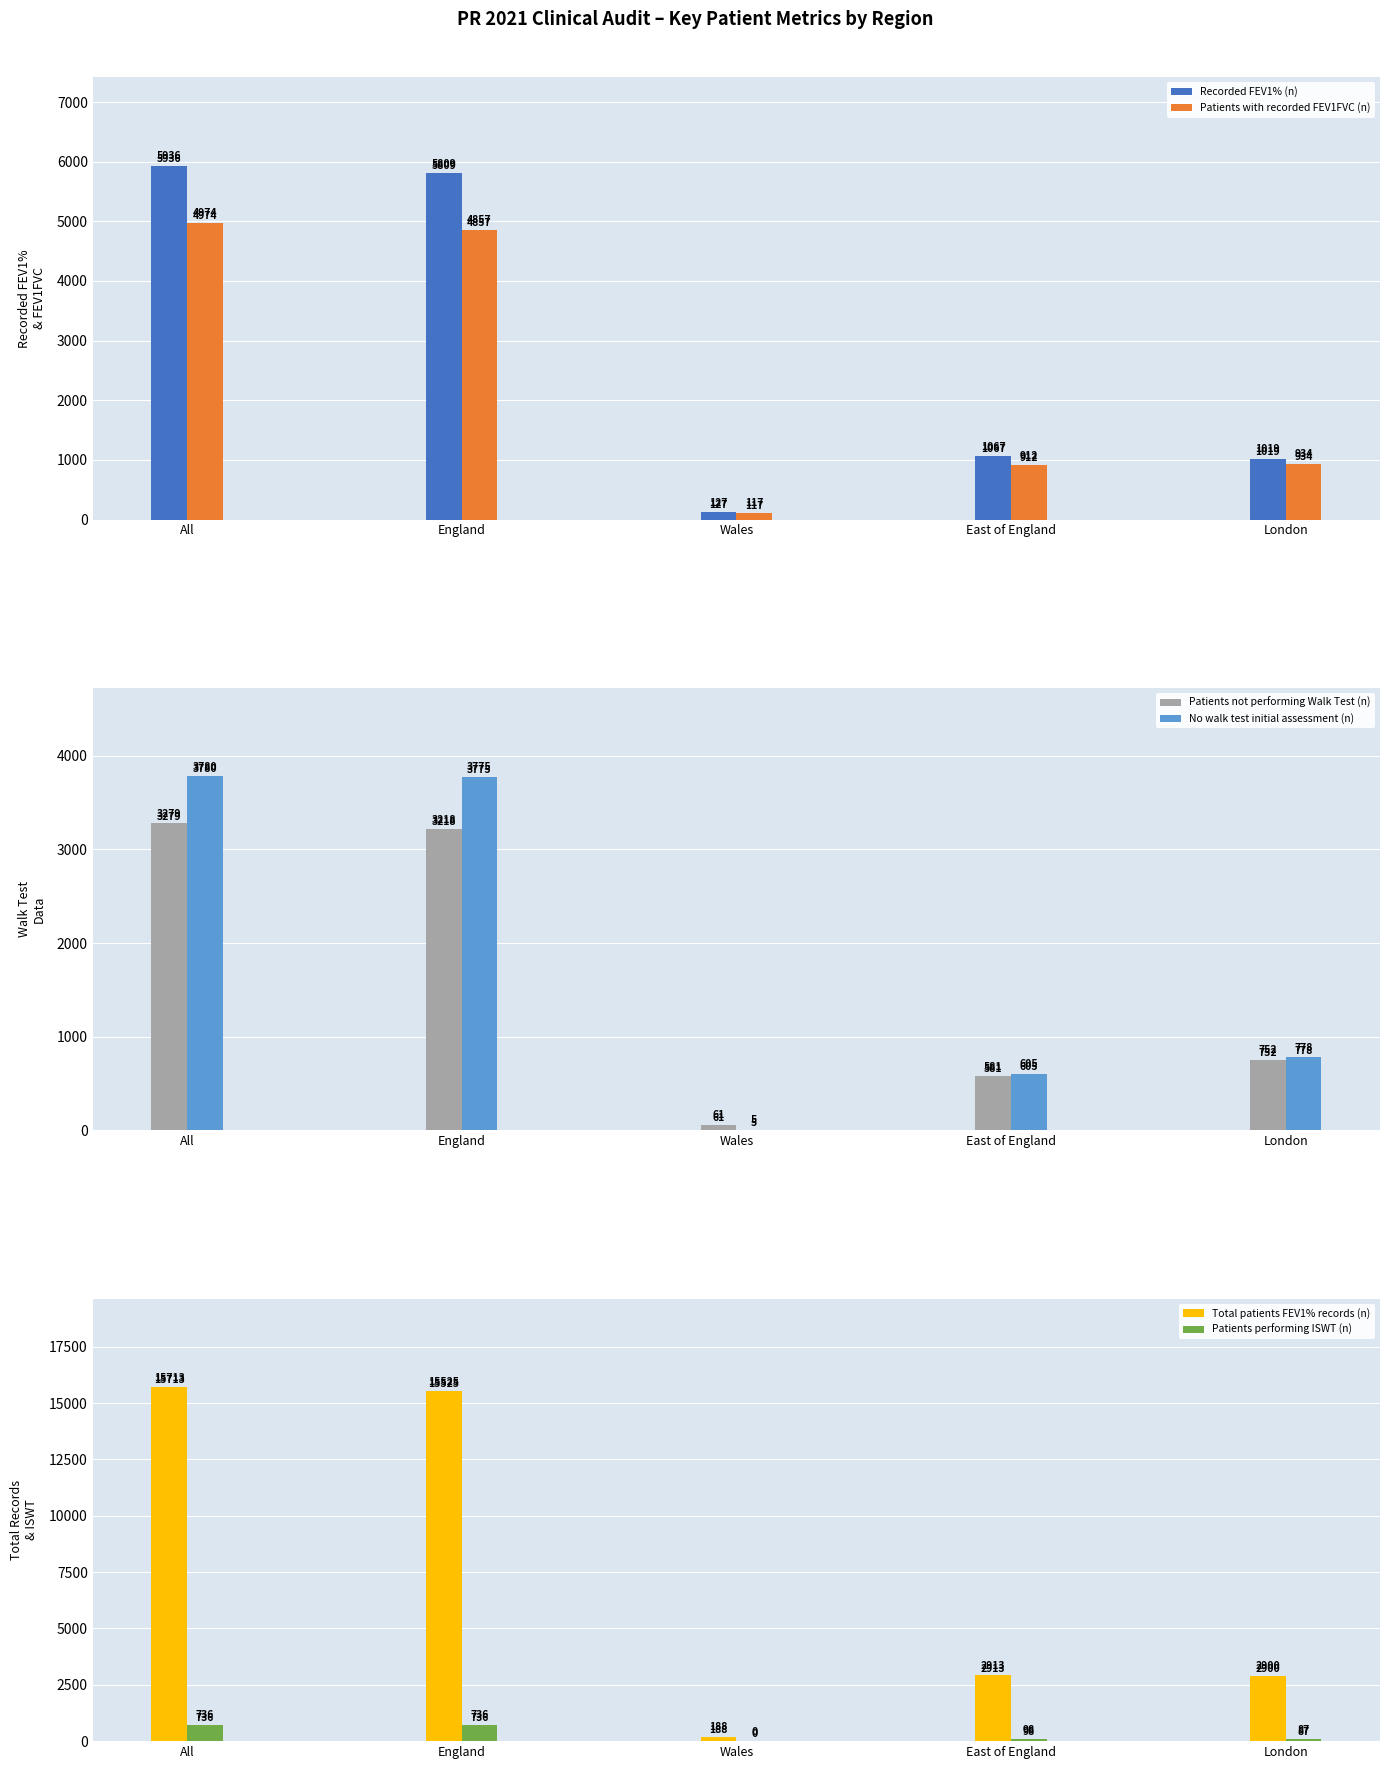

What is the approximate value of No walk test initial assessment (n) at Wales?

5